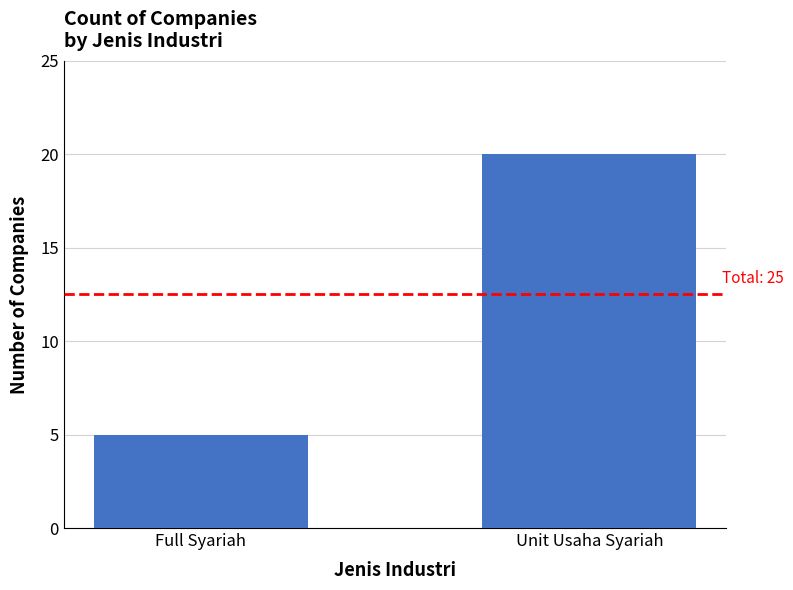

What is the change in value from Full Syariah to Unit Usaha Syariah?

+15